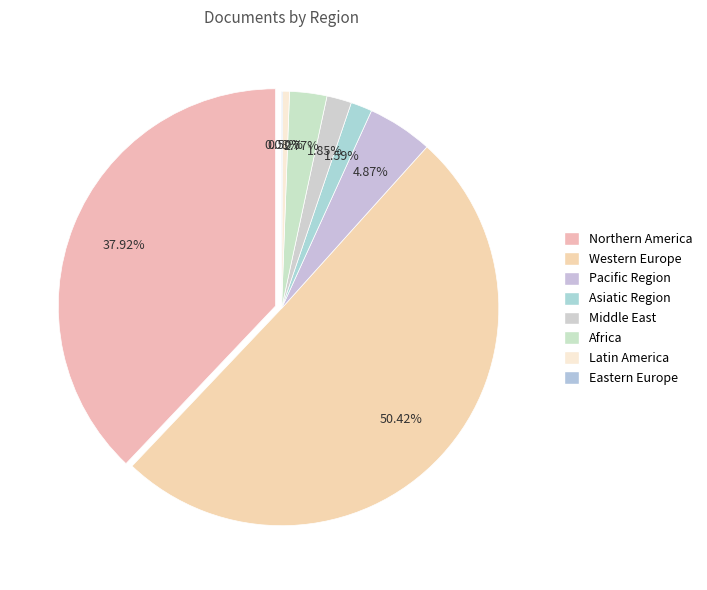

To the nearest percent, what is the average slice percentage?

13%